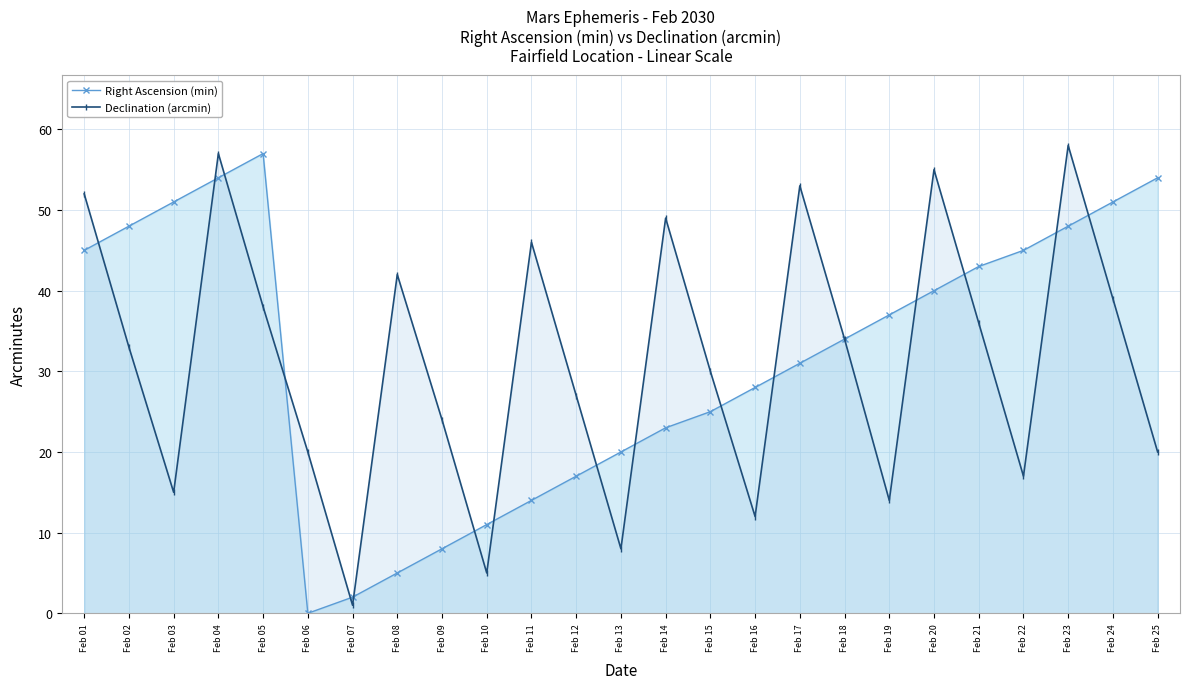

What is the average value of the Right Ascension (min) series?

32